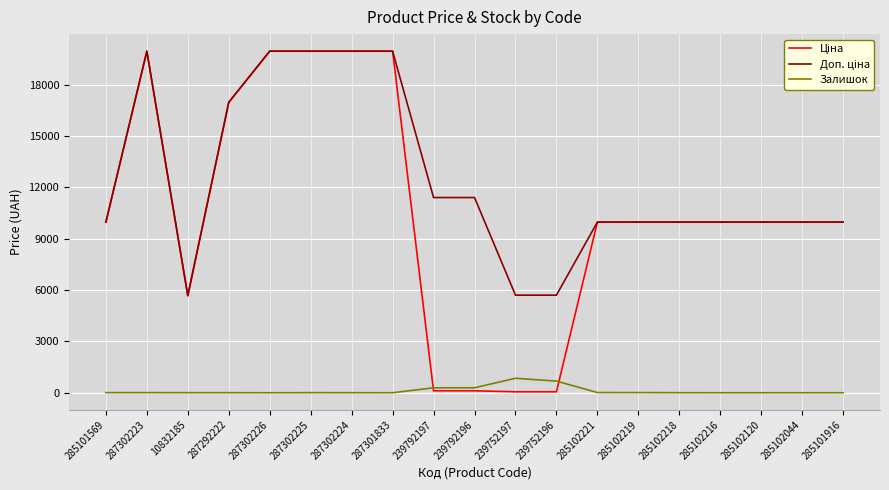

Is it true that Залишок equals 11.0 at 285102221?

True